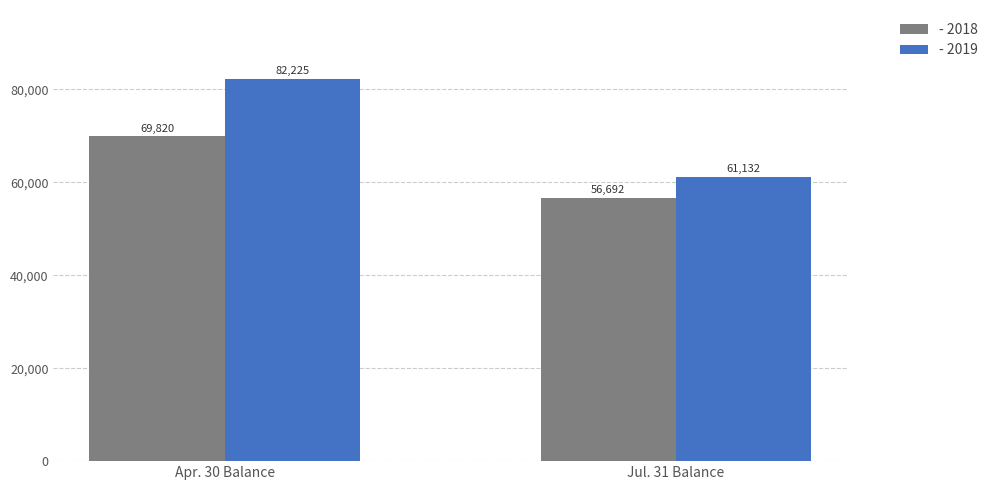

Reading right to left, extract all data points from this chart.

- 2018: Jul. 31 Balance=56692	Apr. 30 Balance=69820
- 2019: Jul. 31 Balance=61132	Apr. 30 Balance=82225